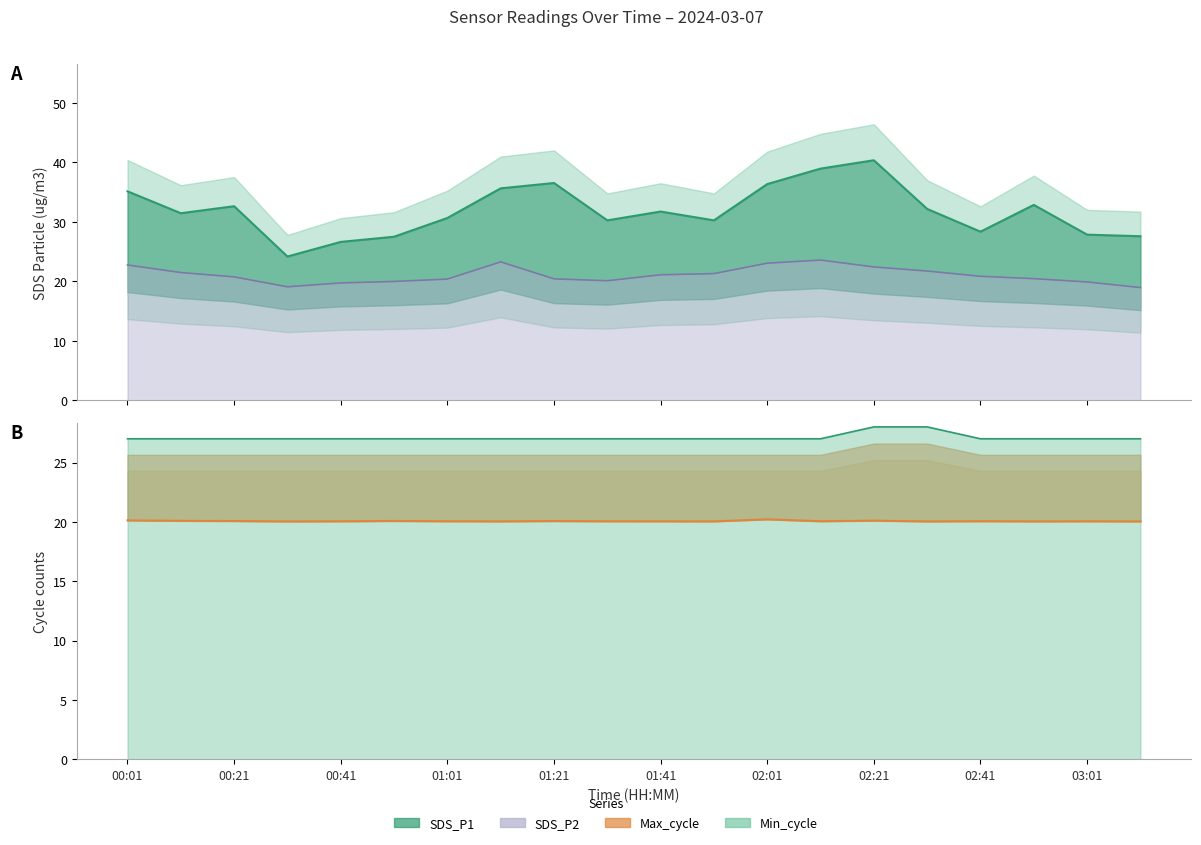

True or false: SDS_P2 and Max_cycle_scaled cross at least once.

True